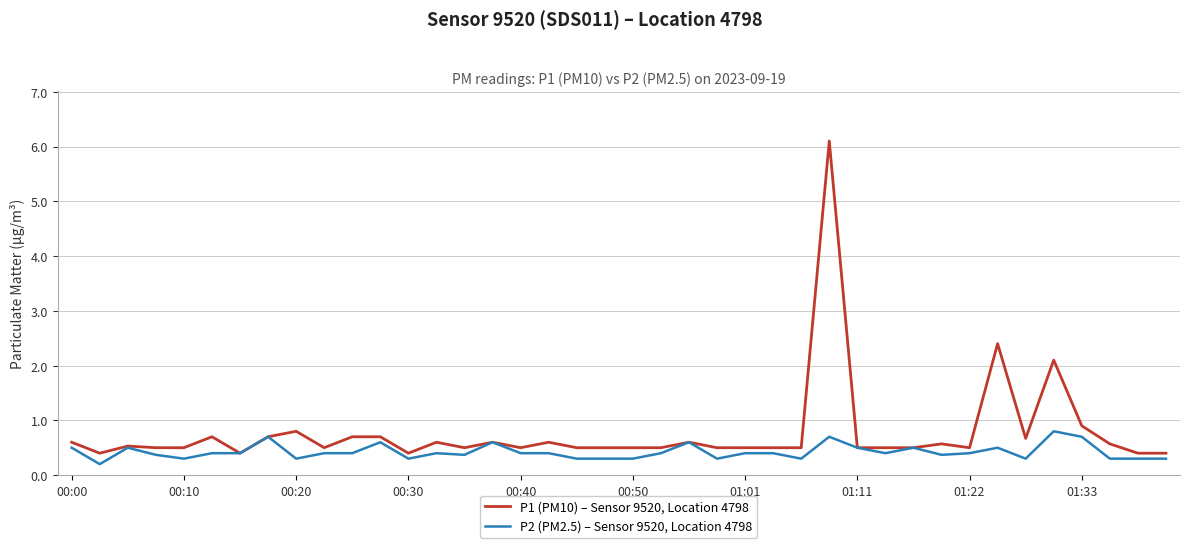

What is the sum of all P2 (PM2.5) – Sensor 9520, Location 4798 values?

16.9